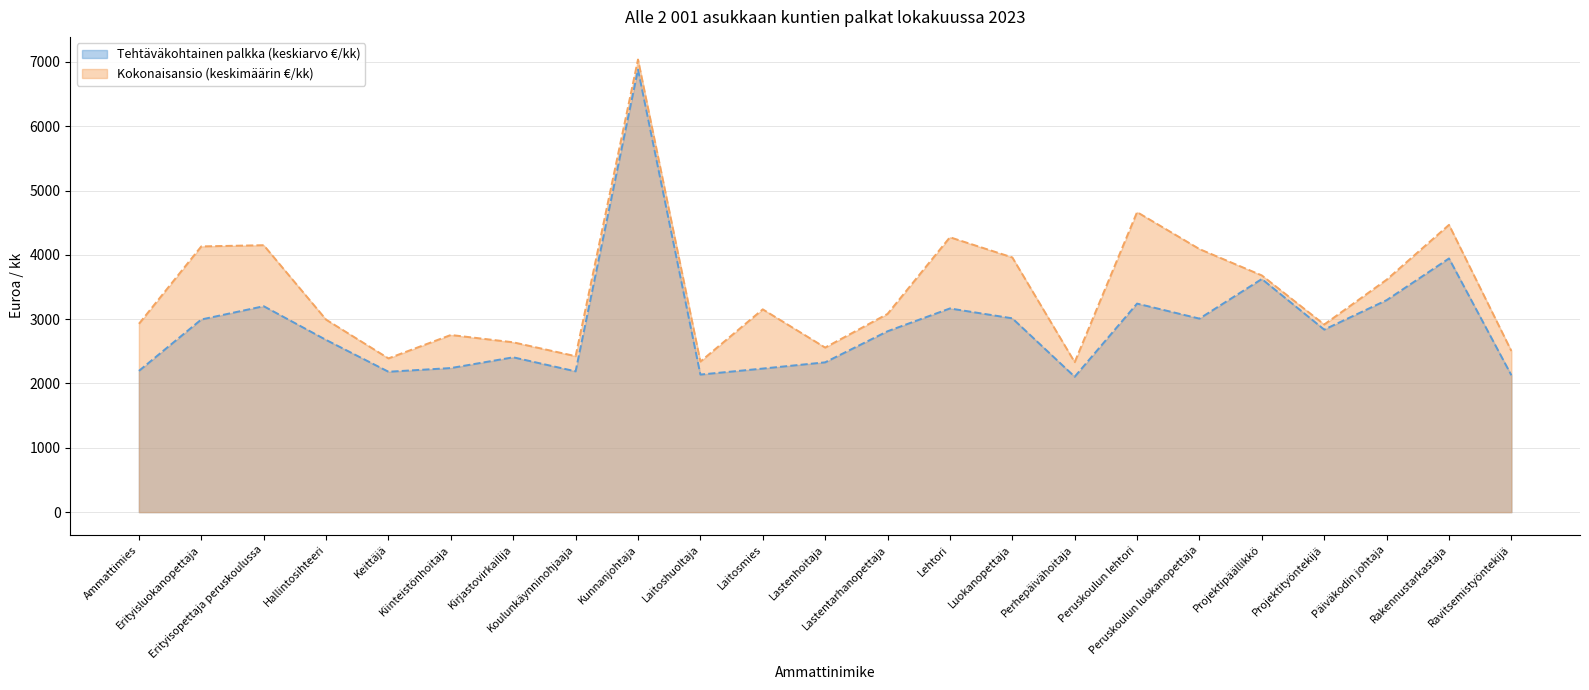

At which category is the sum across all series the highest?

Kunnanjohtaja